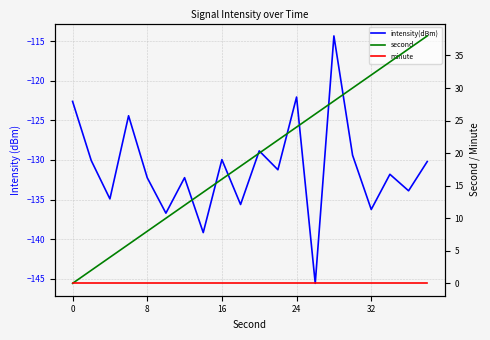

What is the sum of the intensity(dBm) values at 11 and 6?

-263.5